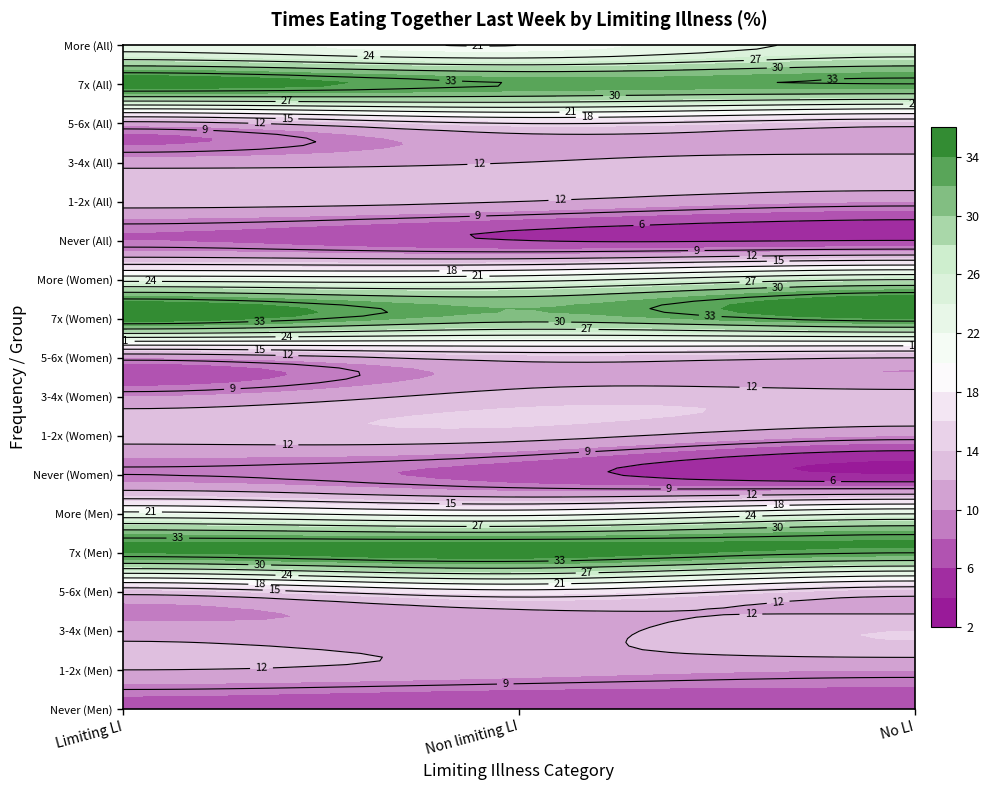

Which series has the widest spread of values?

Men